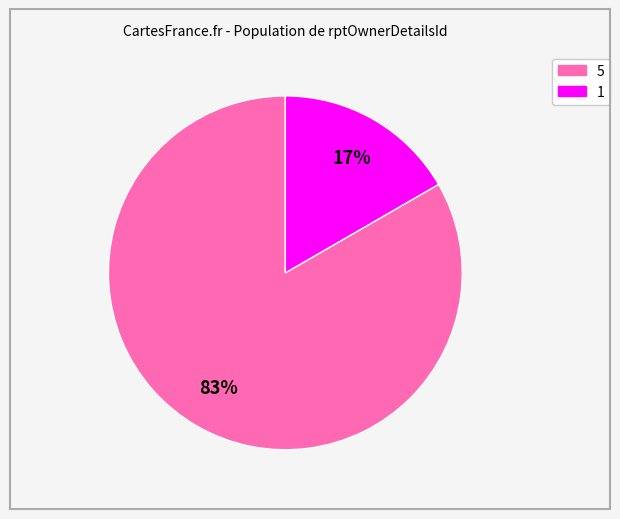

Which category has the smallest portion of the pie?

1